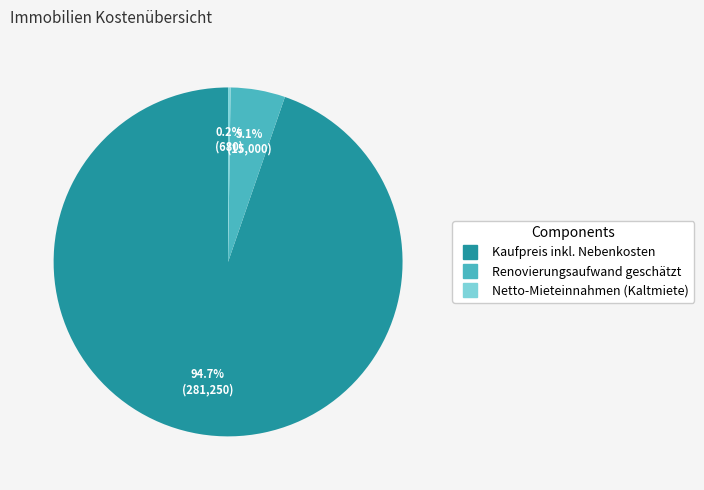

Which category has the biggest portion of the pie?

Kaufpreis inkl. Nebenkosten